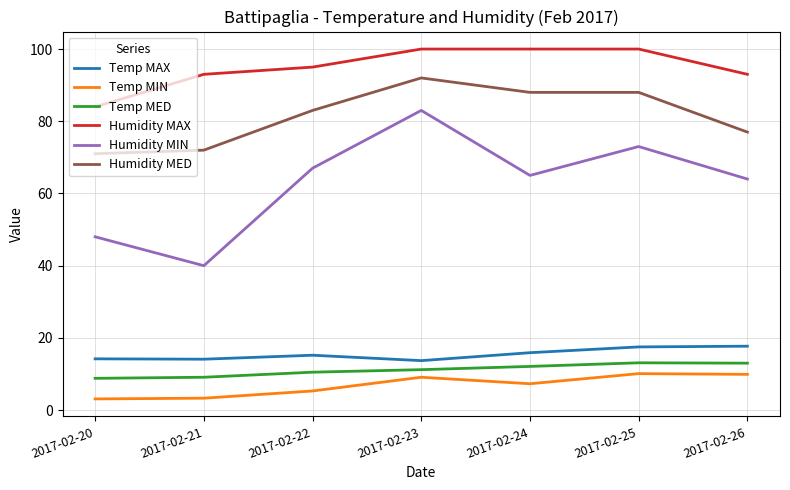

At which label does Humidity MIN first exceed 65?

2017-02-22